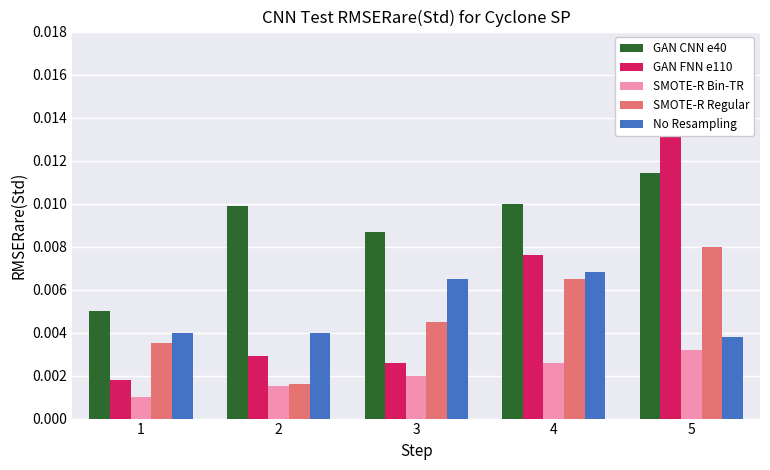

Count the number of categories in the chart.

5